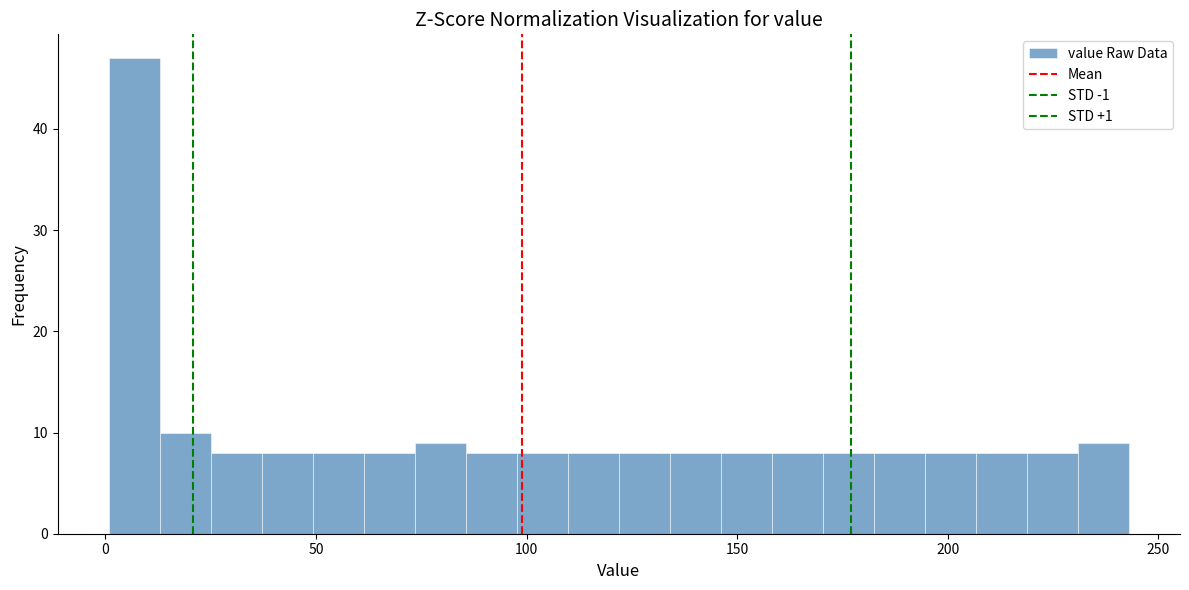

Around what value on the x-axis is the tallest bar? Give the approximate position of its centre, as read against the axis.

5